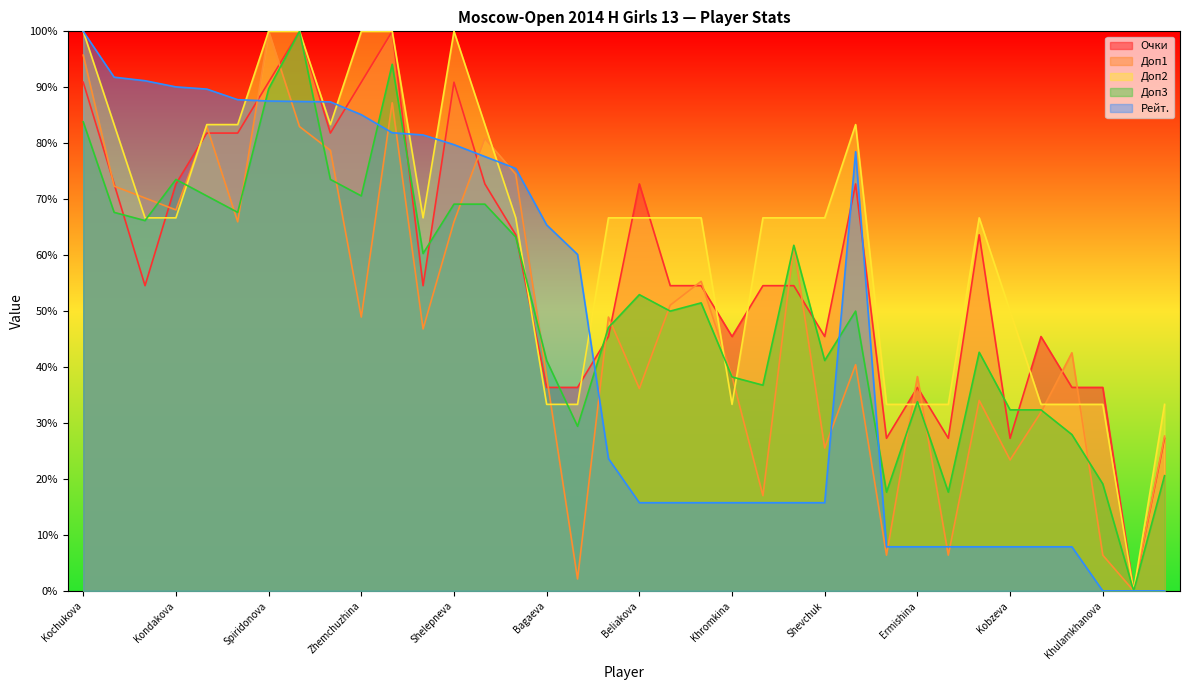

How many times do Рейт. and Доп1 cross each other?

11